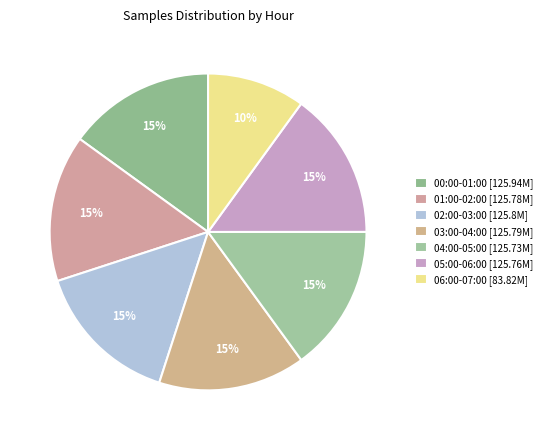

How many slices are in this pie chart?

7